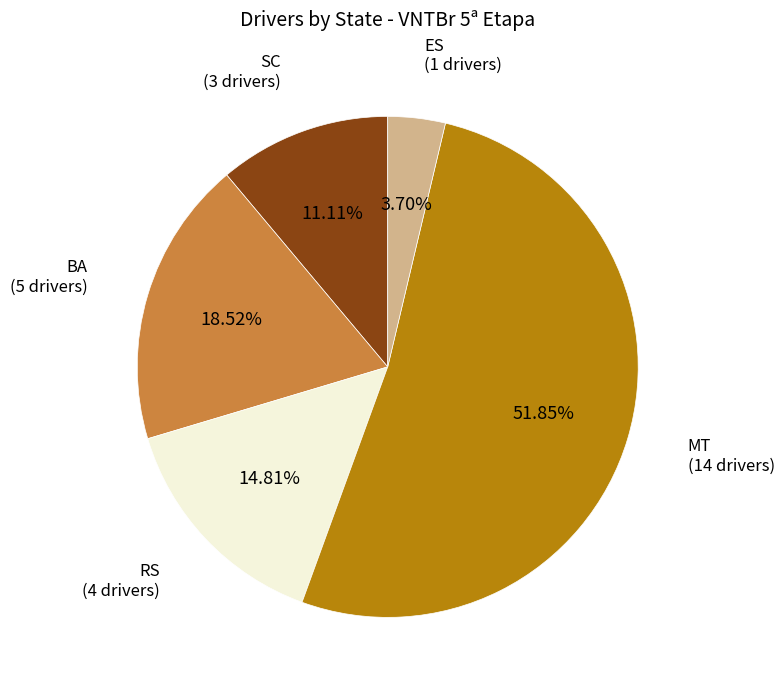

To the nearest percent, what percentage of the pie is ES?

4%